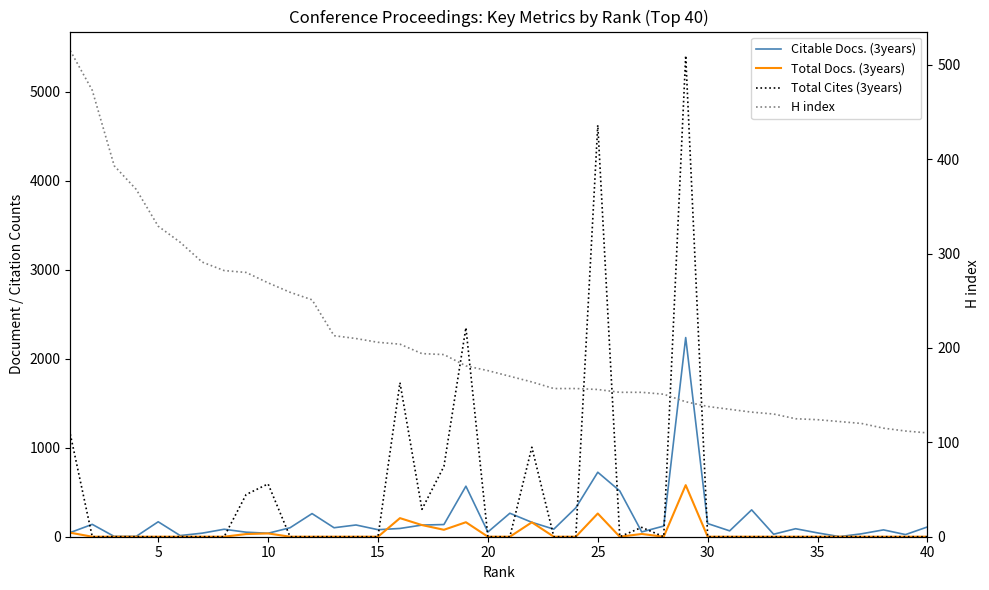

How many lines are shown in the chart?

4